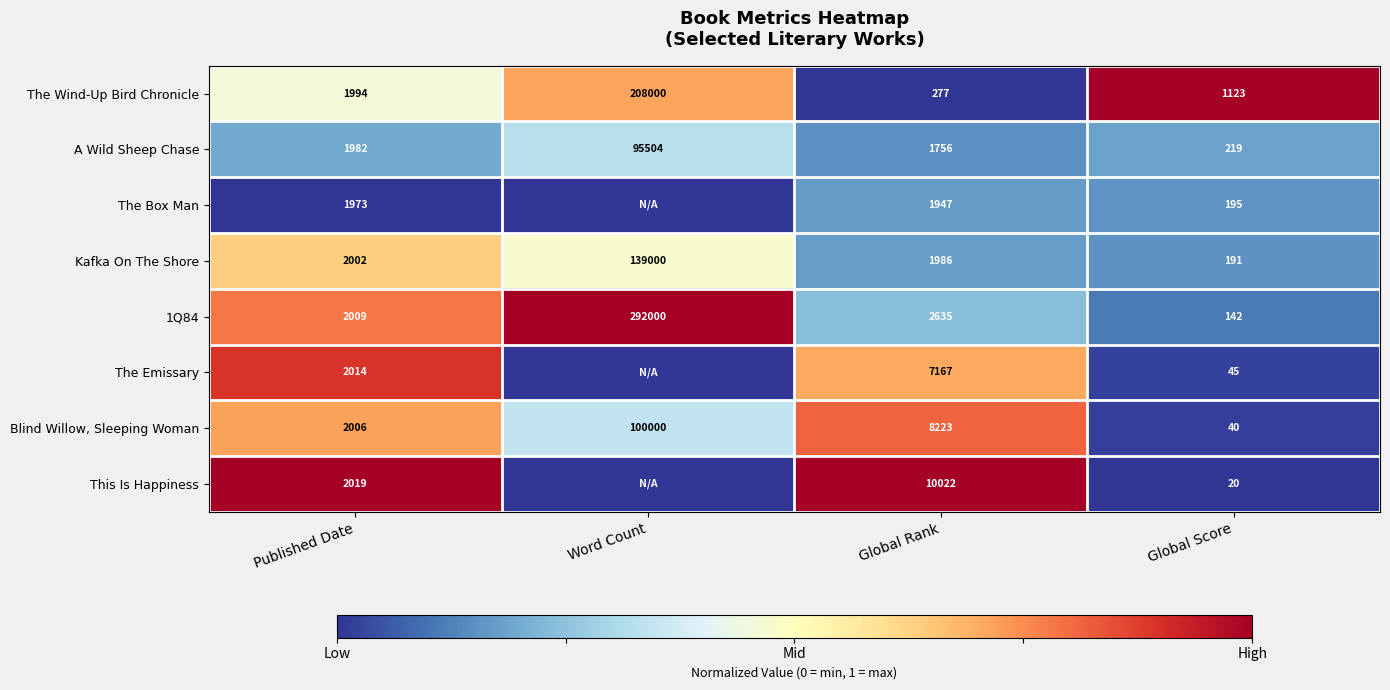

Which series changed the most between Published Date and Global Rank?

This Is Happiness